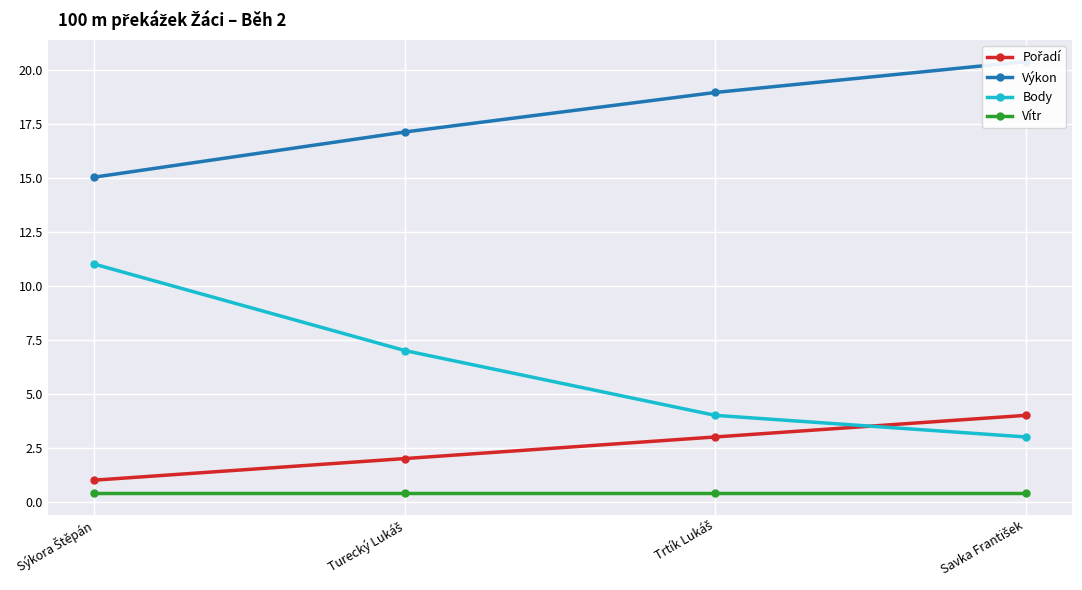

True or false: Výkon has a value of 5.4 at Savka František.

False